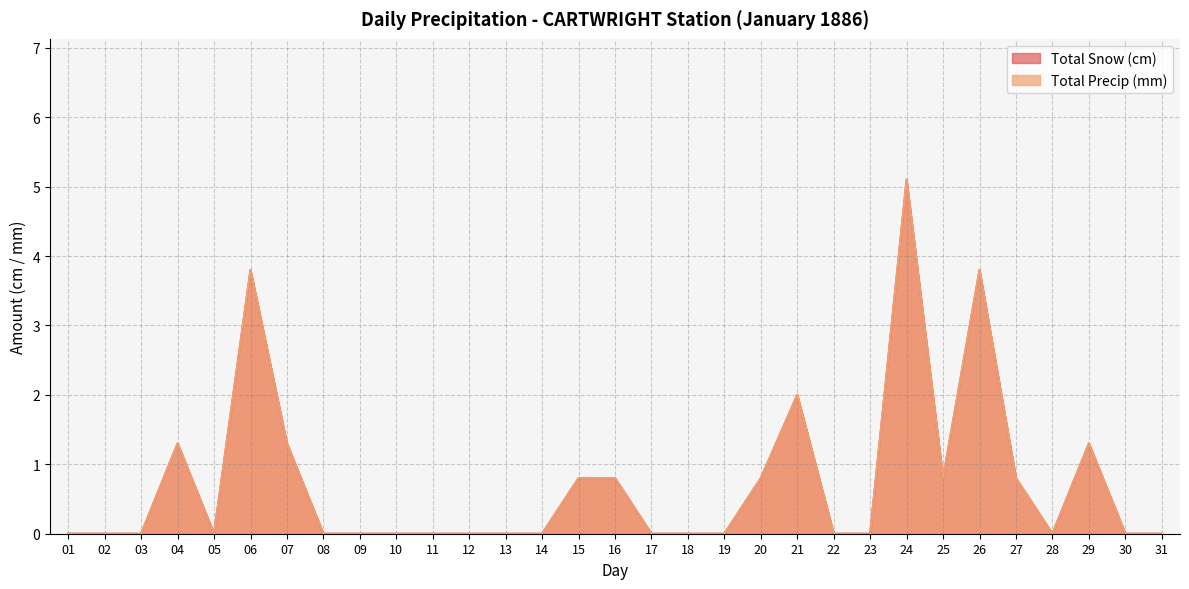

What is the greatest value displayed?

5.1